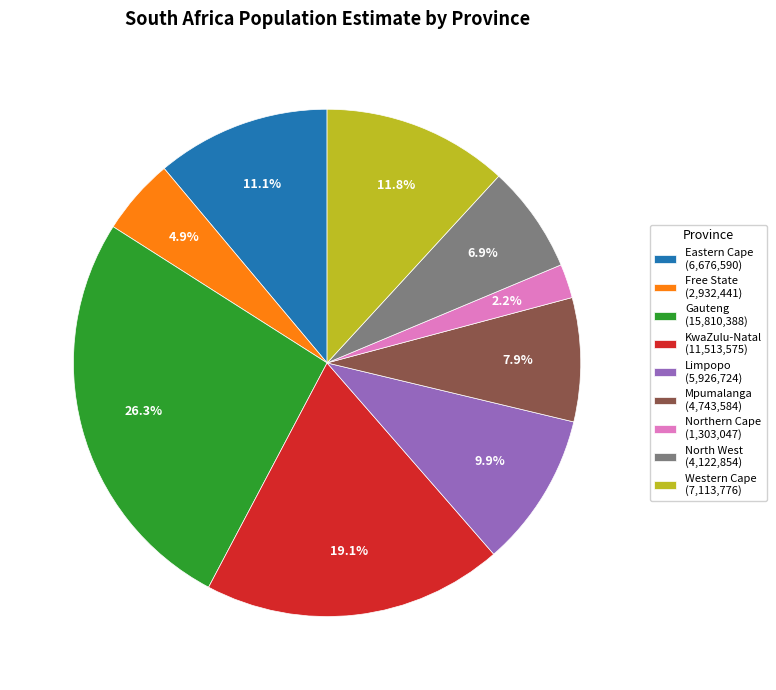

Which has a higher value, Western Cape (7,113,776) or North West (4,122,854)?

Western Cape (7,113,776)